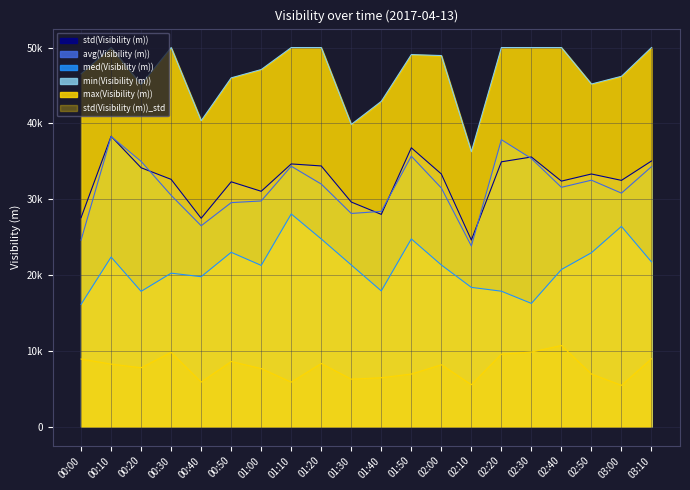

Which series has the largest total across all categories?

max(Visibility (m))